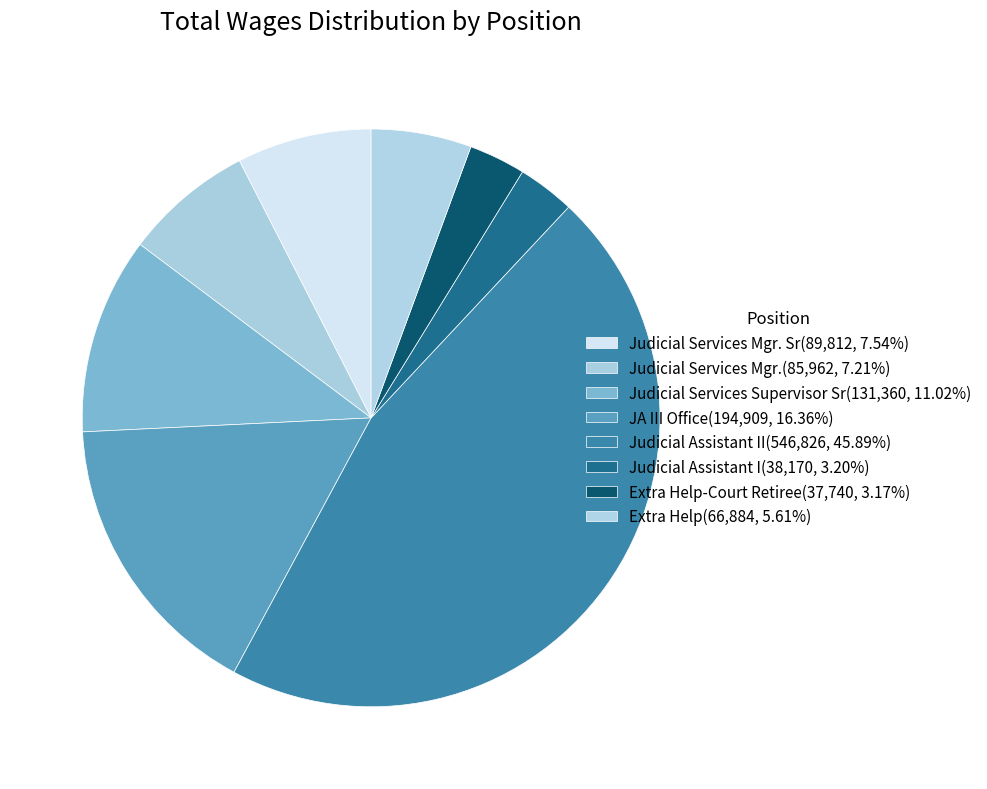

How many segments does this pie chart have?

8